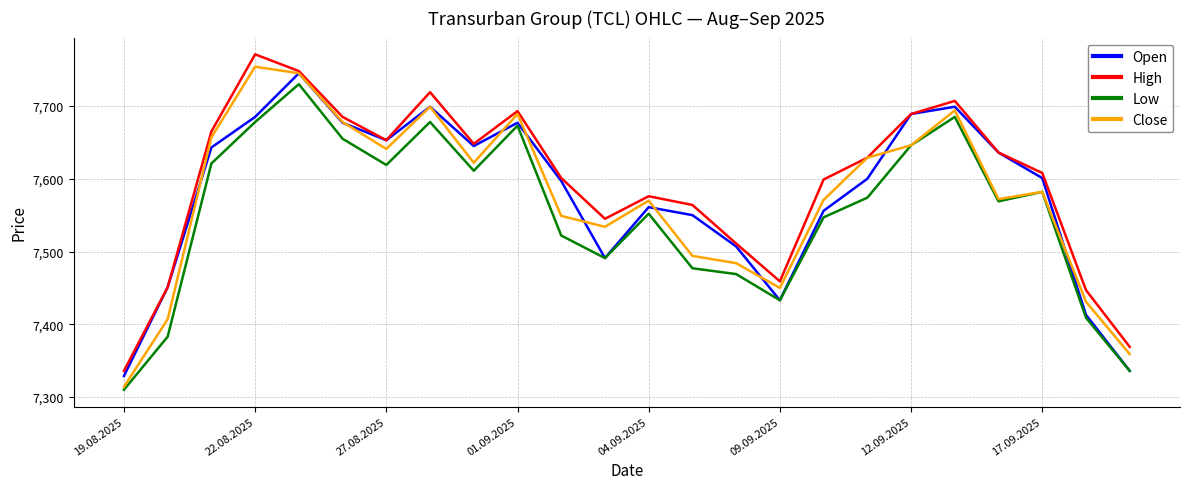

What is the minimum value for Low?

7310